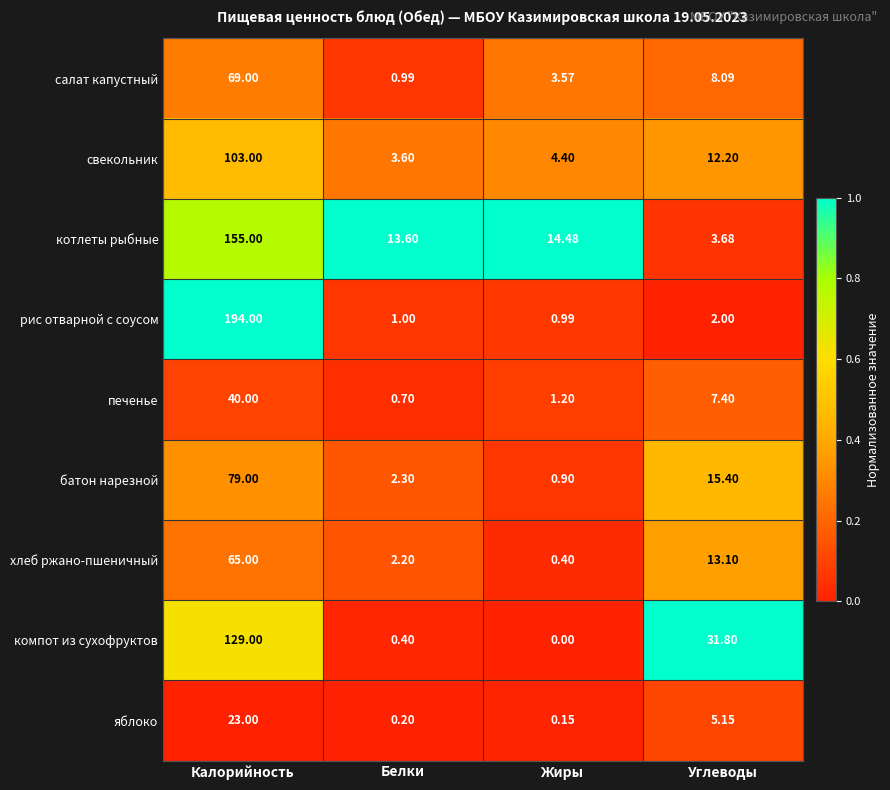

Which series has the widest spread of values?

рис отварной с соусом